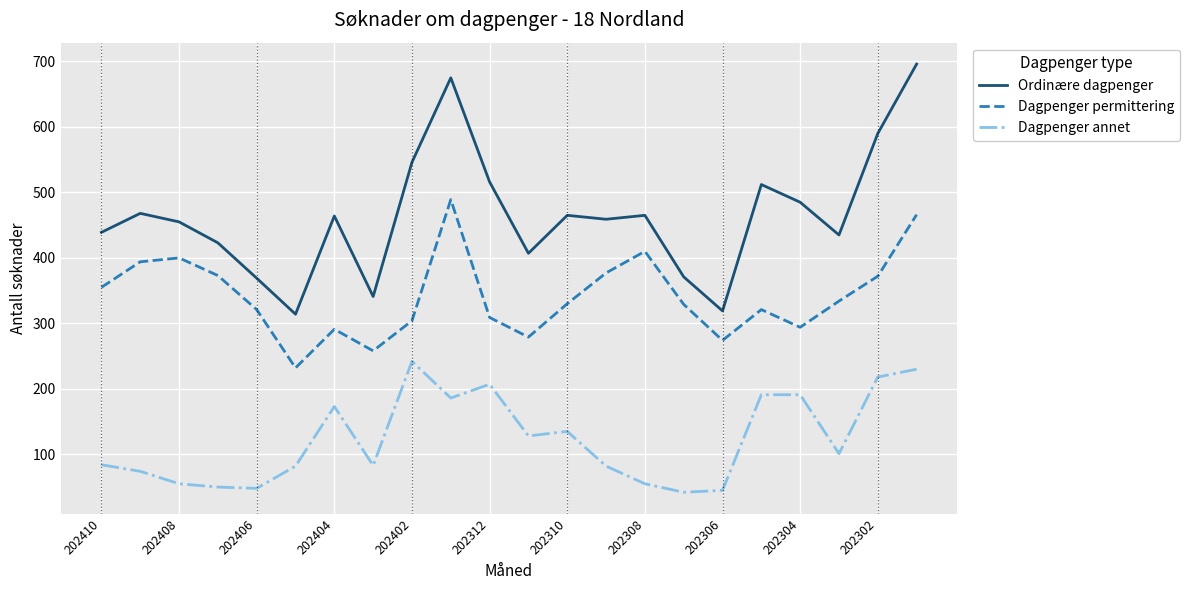

Which series has the largest total across all categories?

Ordinære dagpenger